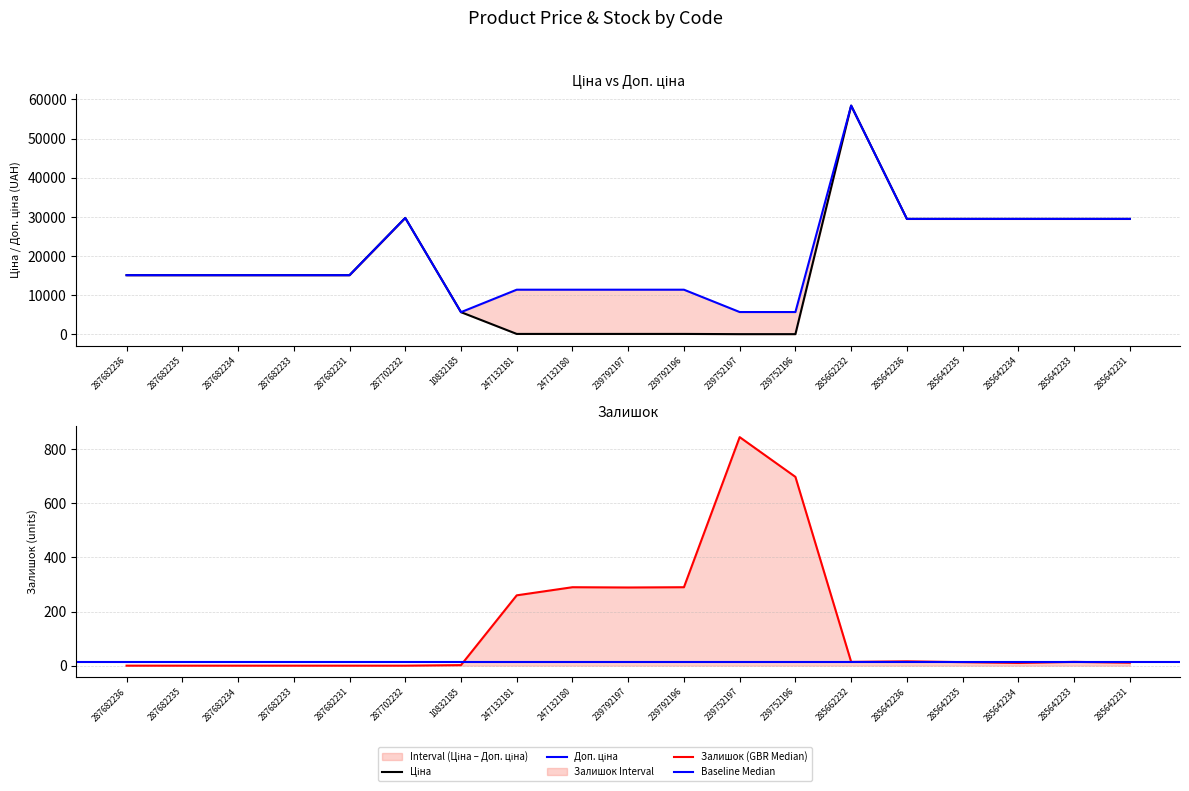

Does the chart have visible grid lines?

Yes